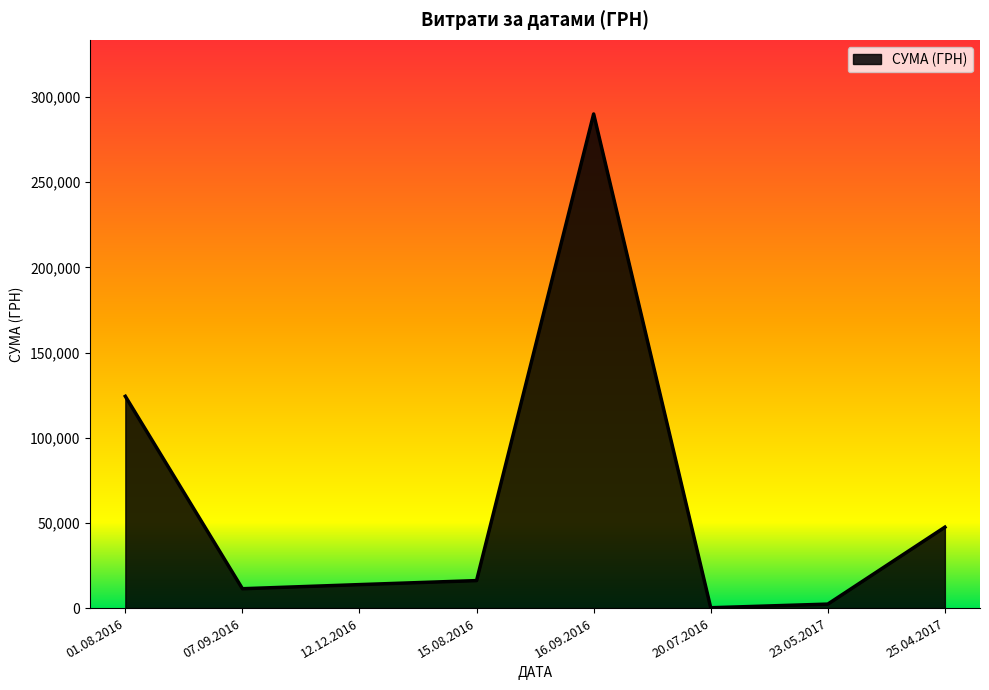

Is it true that the value at 07.09.2016 is 11368.0?

True